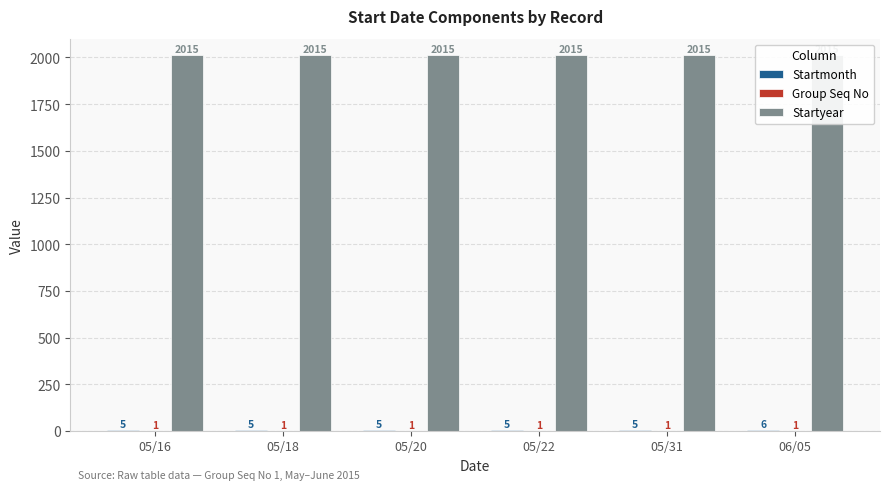

Between 06/05 and 05/16, which is larger?

06/05